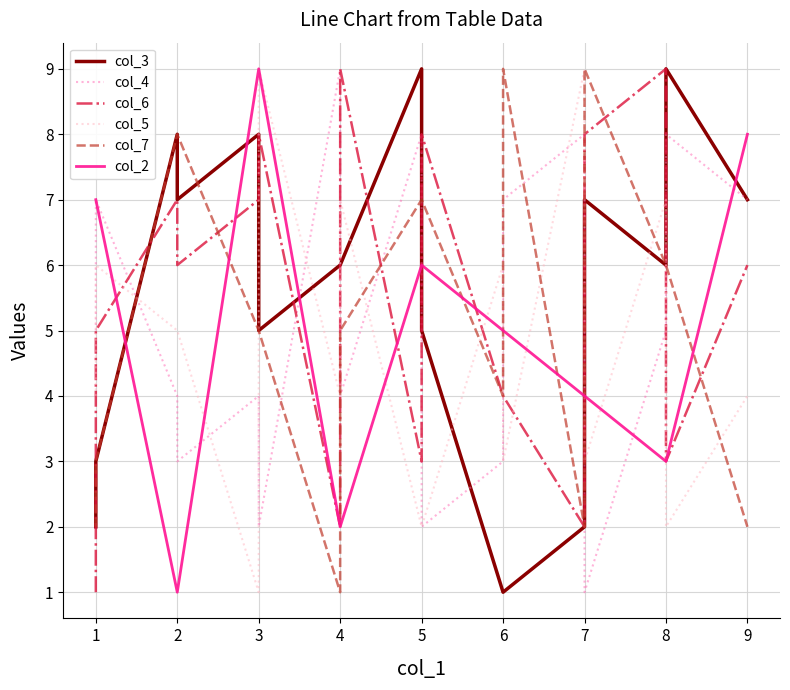

What is the greatest value displayed?

9